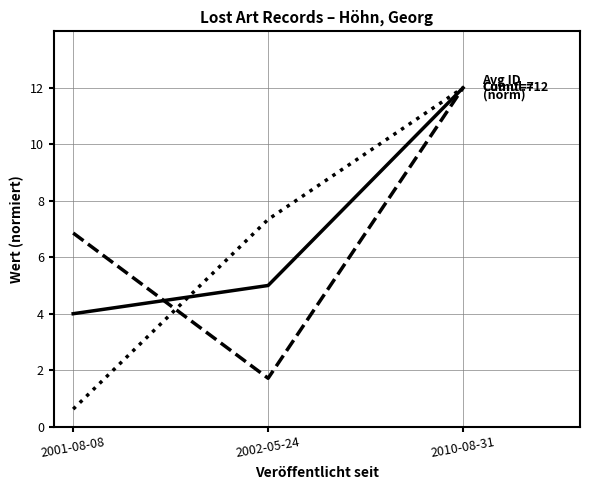

At which category is the sum across all series the highest?

2010-08-31